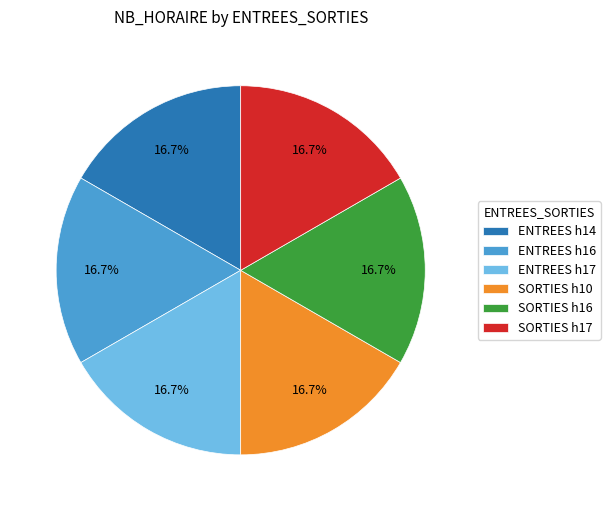

Approximately how many times larger is the value at ENTREES h14 compared to ENTREES h17?

1.0